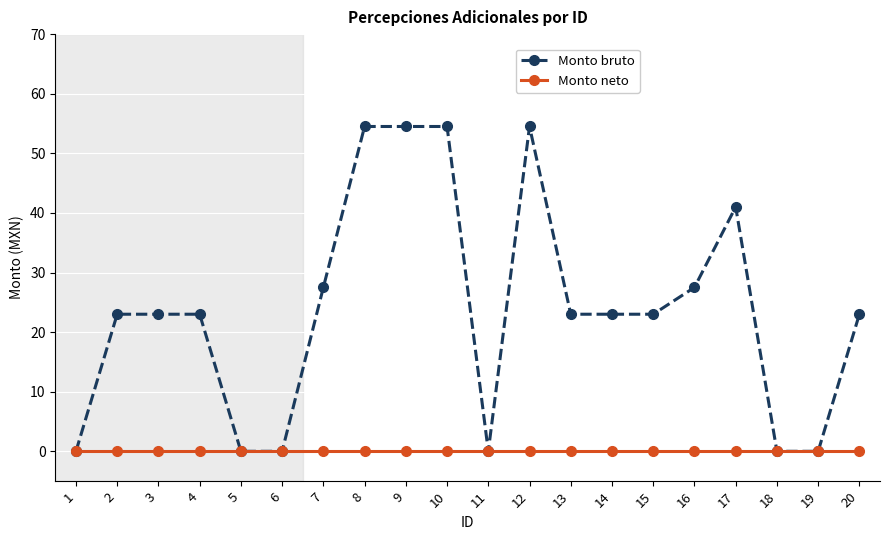

Is it true that Monto bruto equals 17.5 at 11?

False